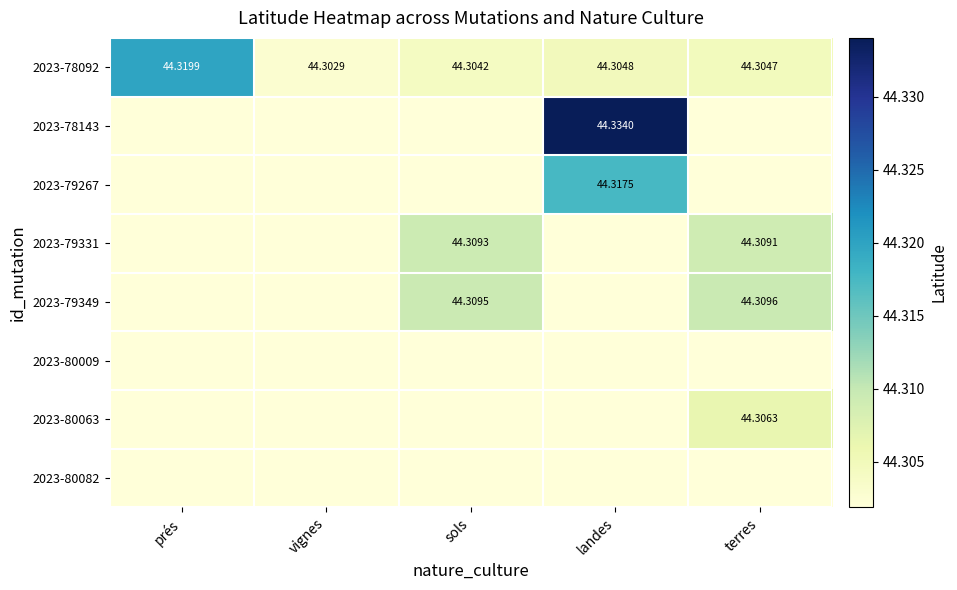

Where is 2023-78092 nearest to the value 44?

vignes